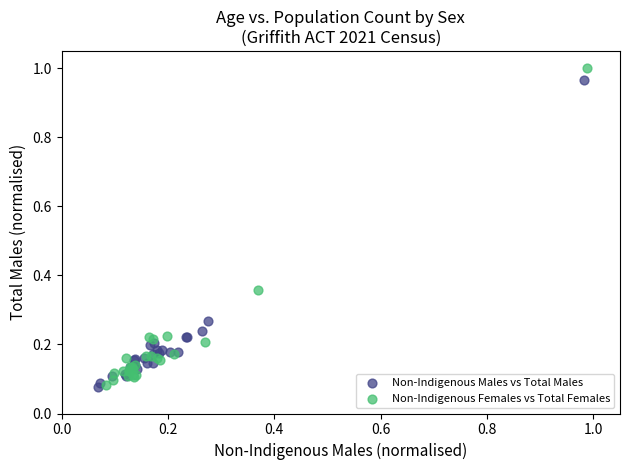

Which series has the largest Y range (max minus min)?

Non-Indigenous Females vs Total Females